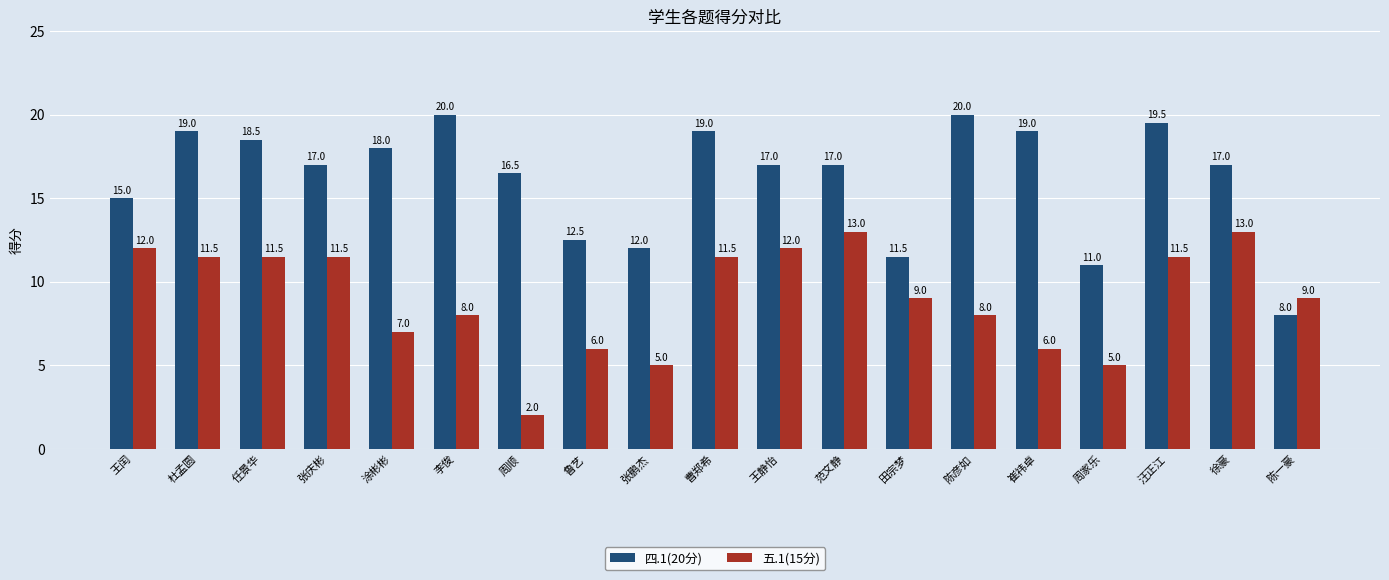

How many data points in 五.1(15分) are less than 9?

8